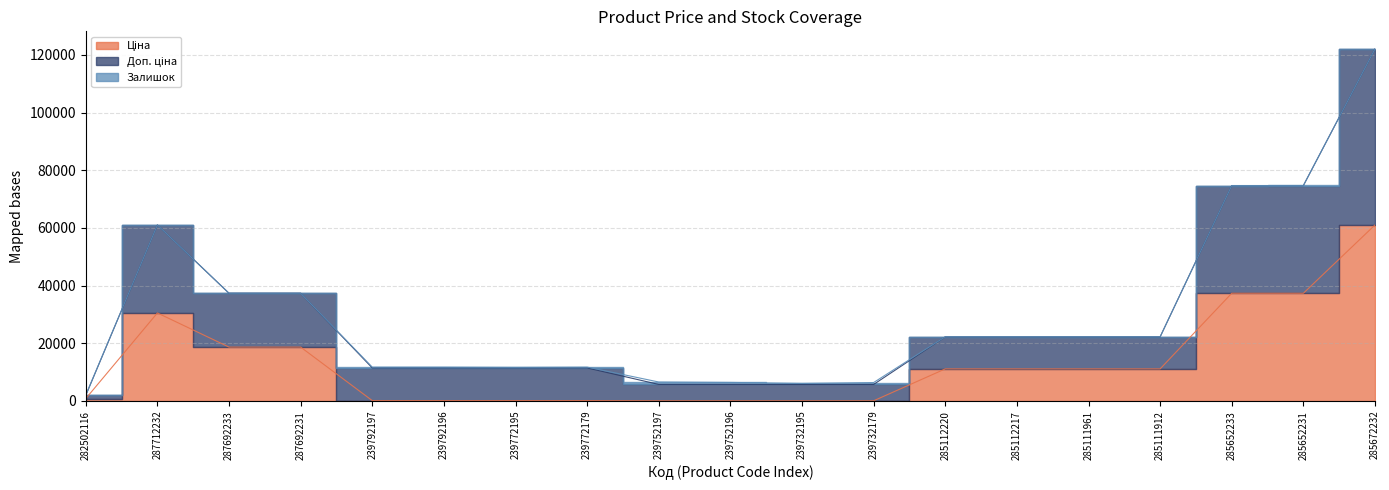

Does the chart have visible grid lines?

Yes